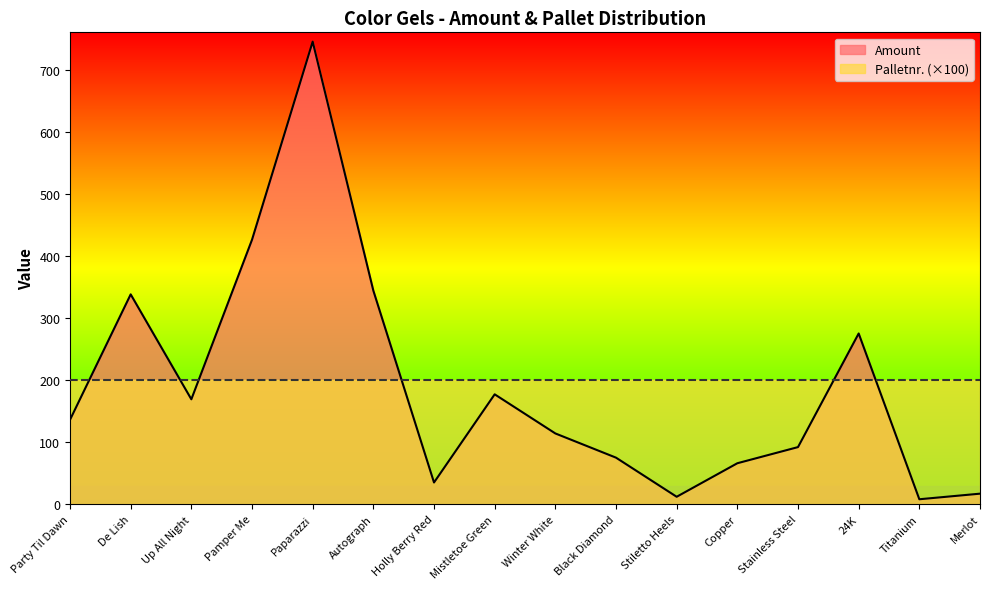

What is the label of the 3rd point from the left?

Up All Night